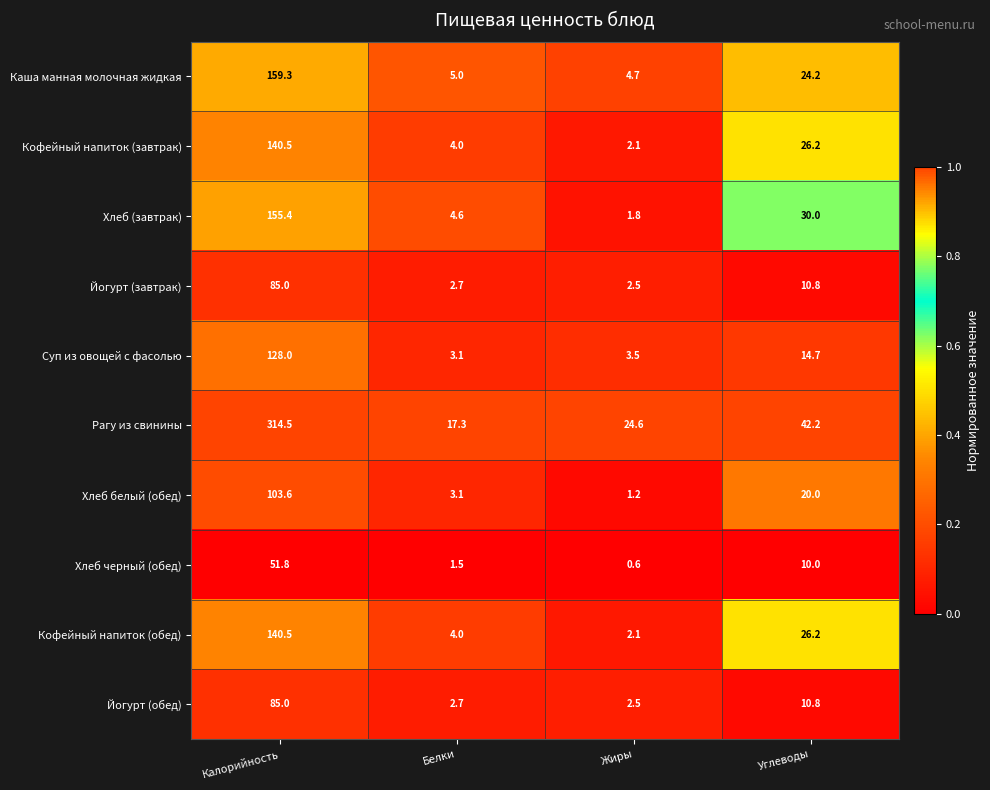

What is the spread (max minus min) of values at Калорийность?

262.7